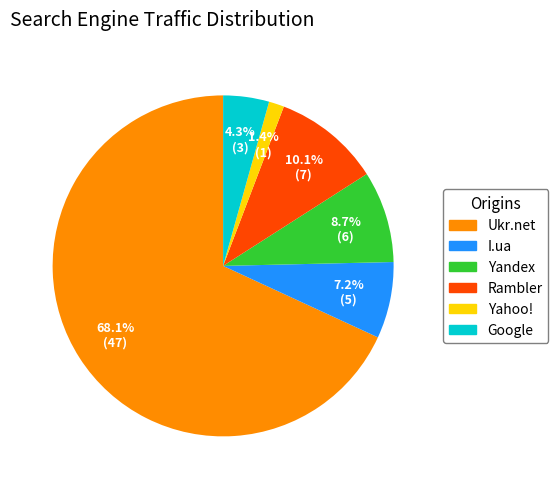

Count the number of slices in the pie.

6